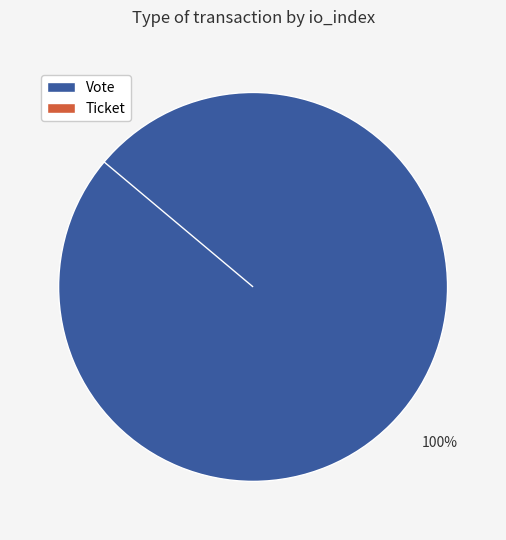

To the nearest percent, what is the difference between the Vote and Ticket slice percentages?

100%